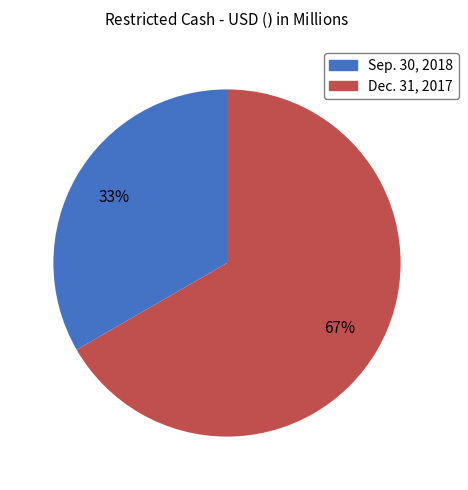

How many slices are in this pie chart?

2